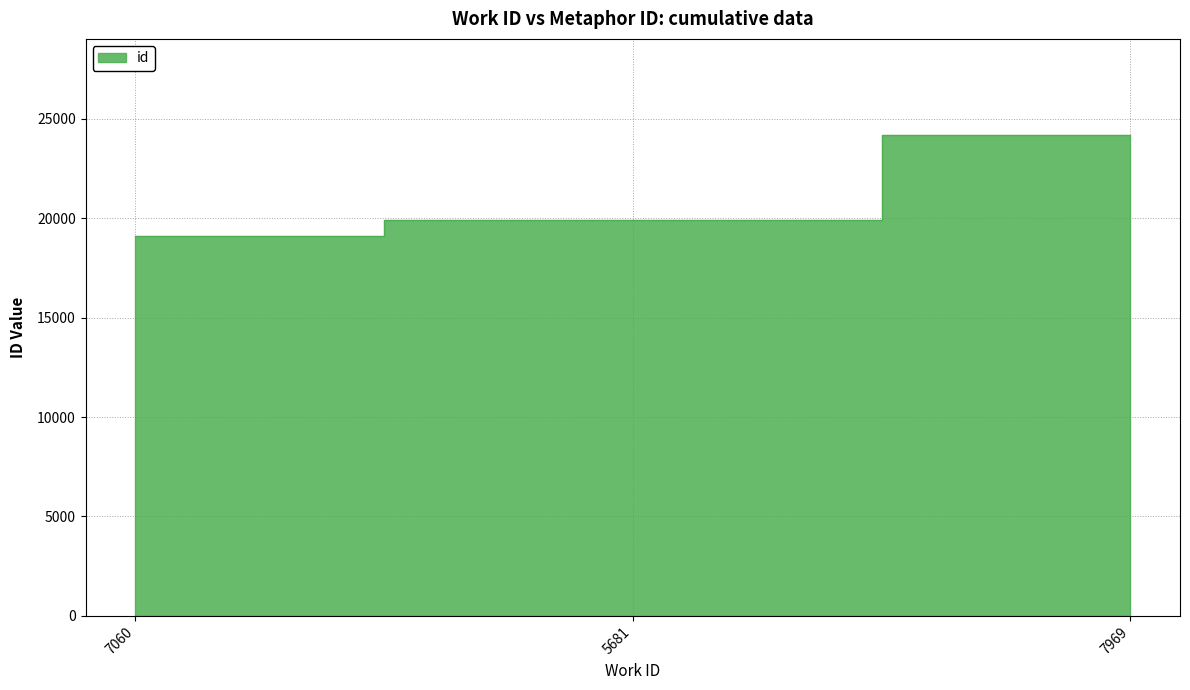

Reading left to right, transcribe all the data shown in this chart.

7060=19083	5681=19915	7969=24176